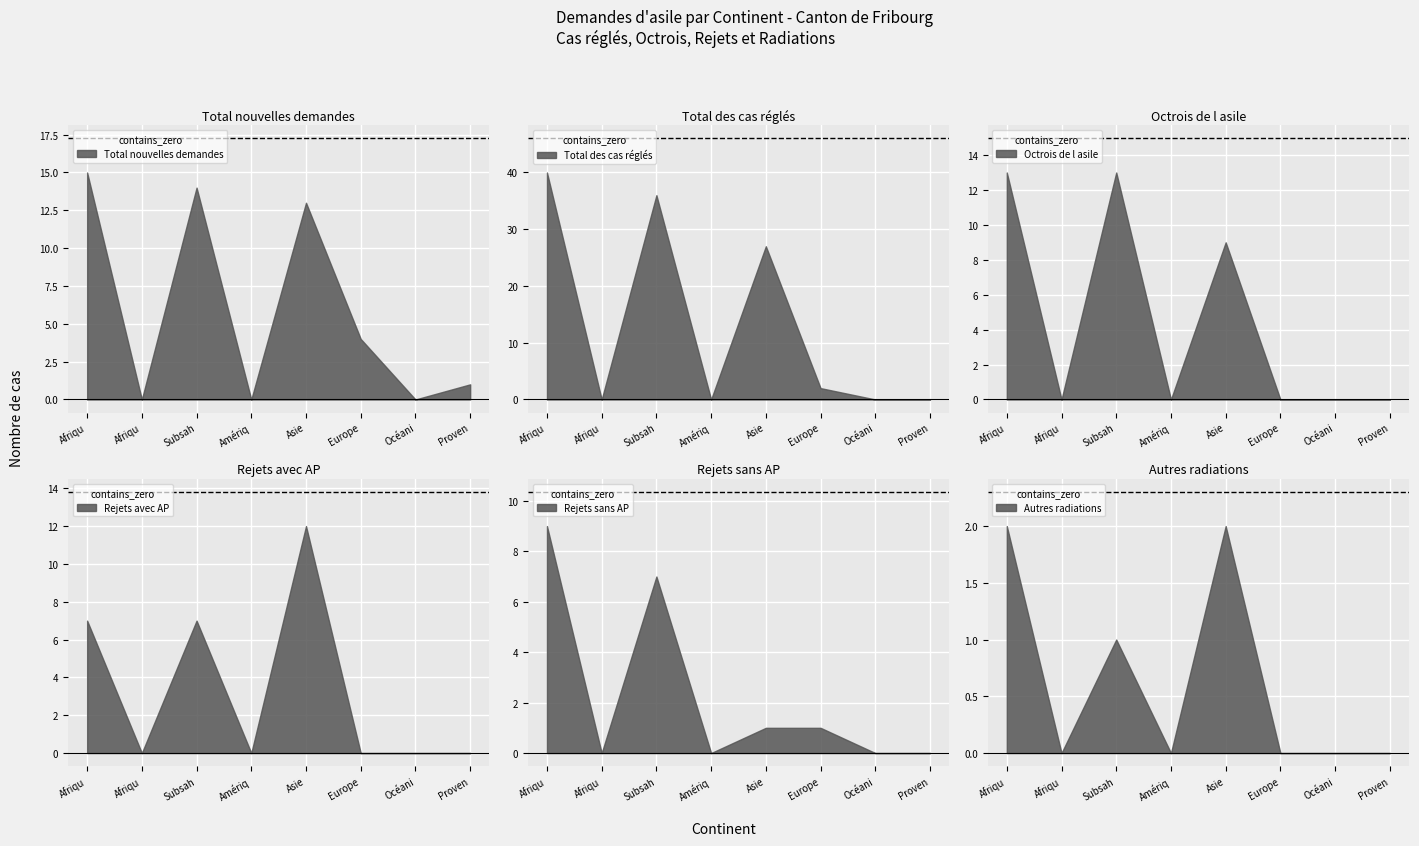

Reading right to left, extract all data points from this chart.

Total nouvelles demandes: 1	0	4	13	0	14	0	15
Total des cas réglés: 0	0	2	27	0	36	0	40
Octrois de l asile: 0	0	0	9	0	13	0	13
Rejets avec AP: 0	0	0	12	0	7	0	7
Rejets sans AP: 0	0	1	1	0	7	0	9
Autres radiations: 0	0	0	2	0	1	0	2